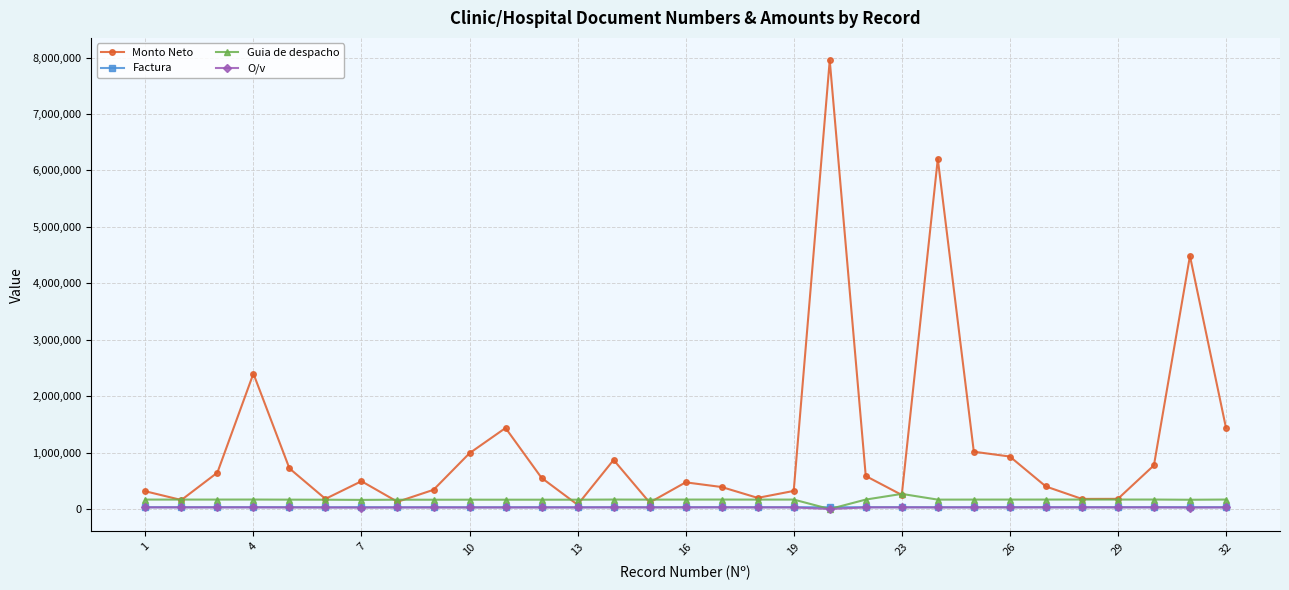

Which series has the largest total across all categories?

Monto Neto